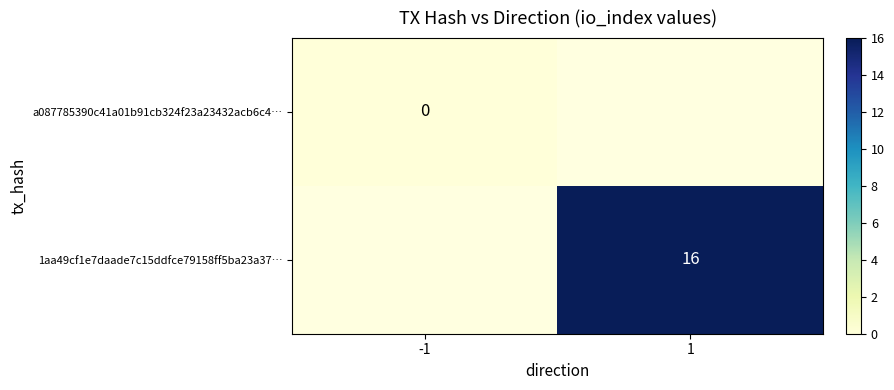

True or false: 1aa49cf1e7daade7c15ddfce79158ff5ba23a37… has a value of 24.5 at 1.

False